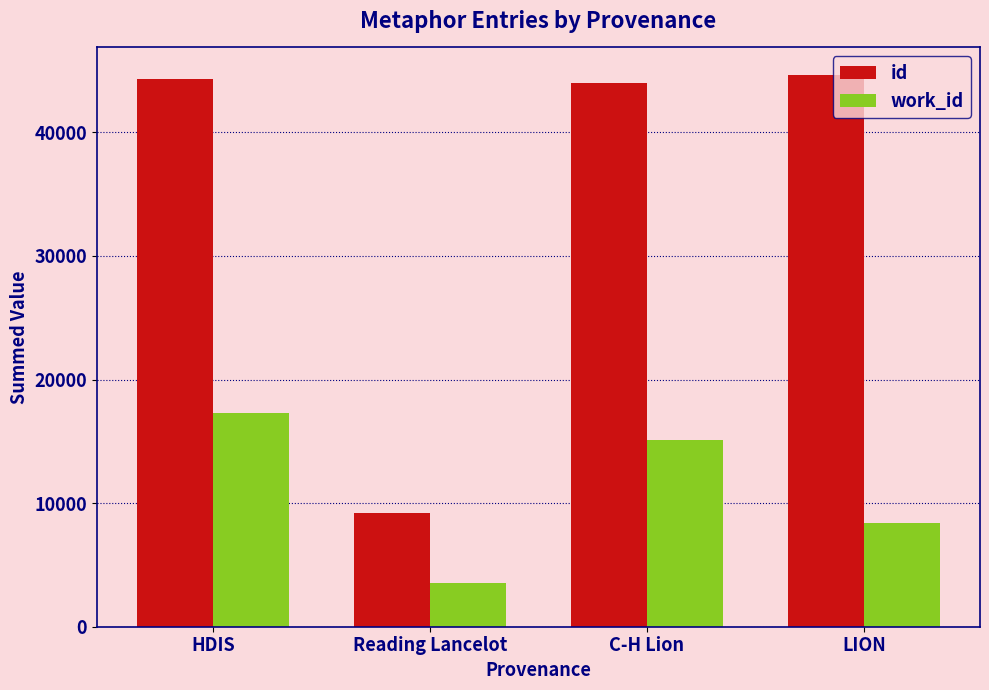

Where is work_id nearest to the value 10431?

LION